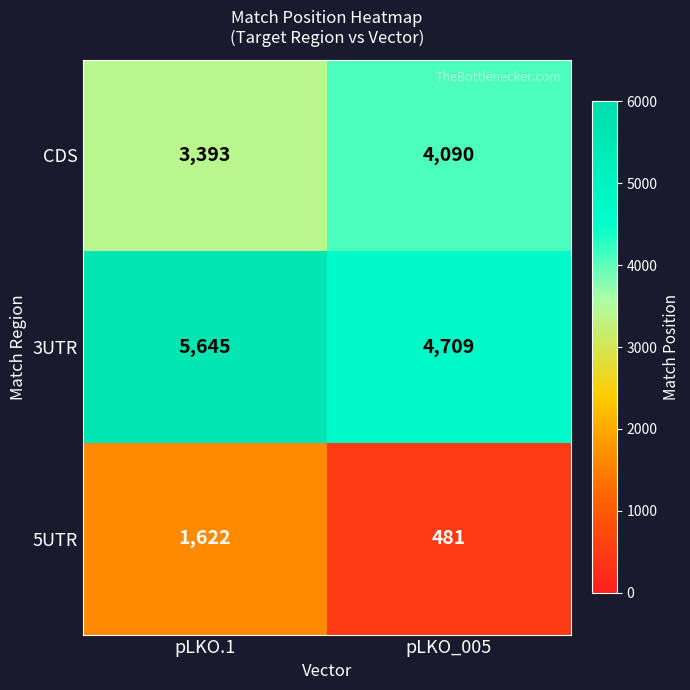

At how many categories does at least one series exceed 1385?

2